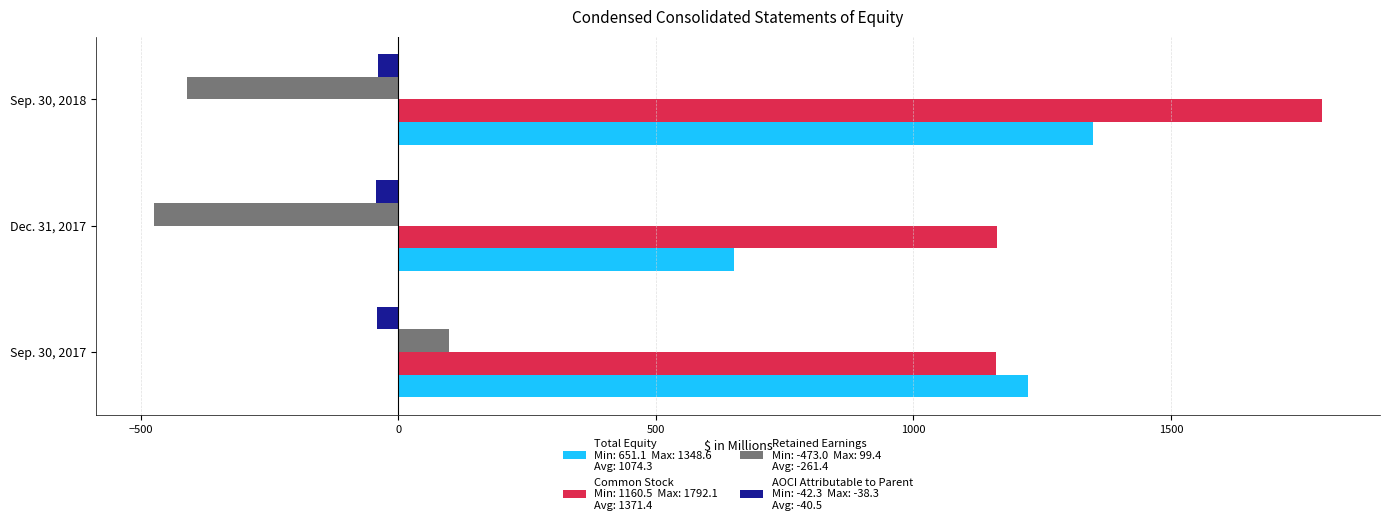

At which category is the sum across all series the highest?

Sep. 30, 2018